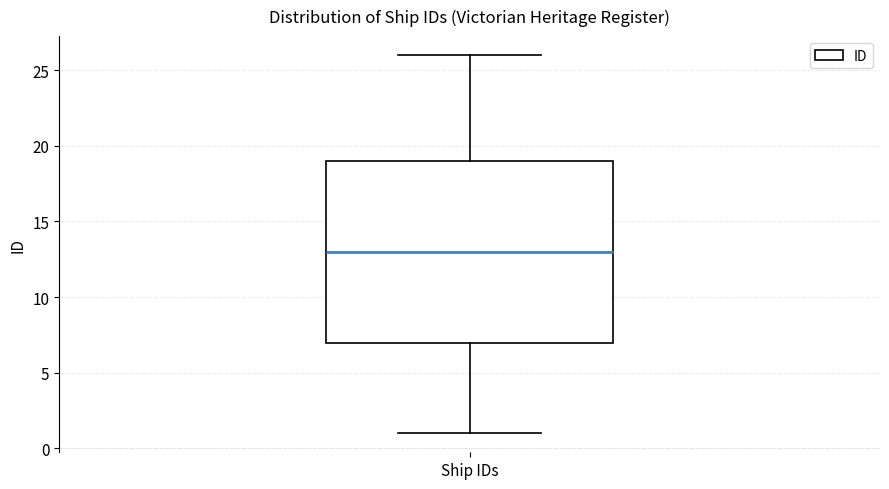

Read this box plot against the y-axis: the position of the median line, the range covered by the box, and the ends of both whiskers. The values are not printed on the chart, so give them approximately, as read against the axis.

median 13, box 7 to 19, whiskers 1 to 26